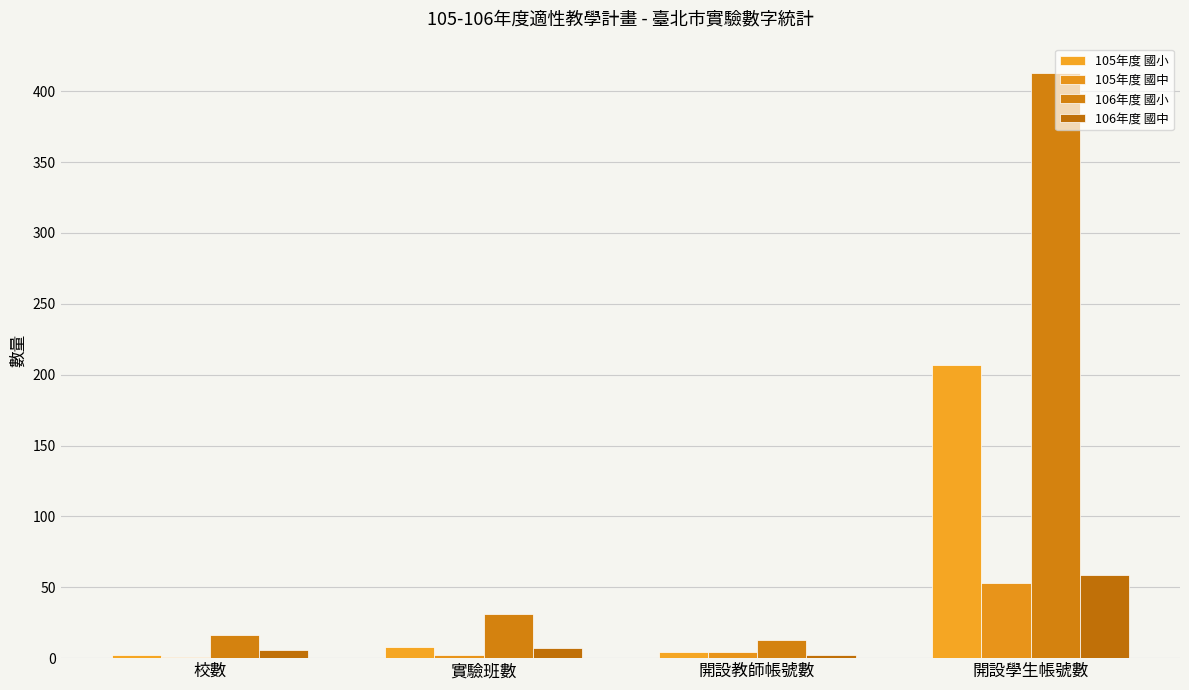

Which series has the widest spread of values?

106年度 國小